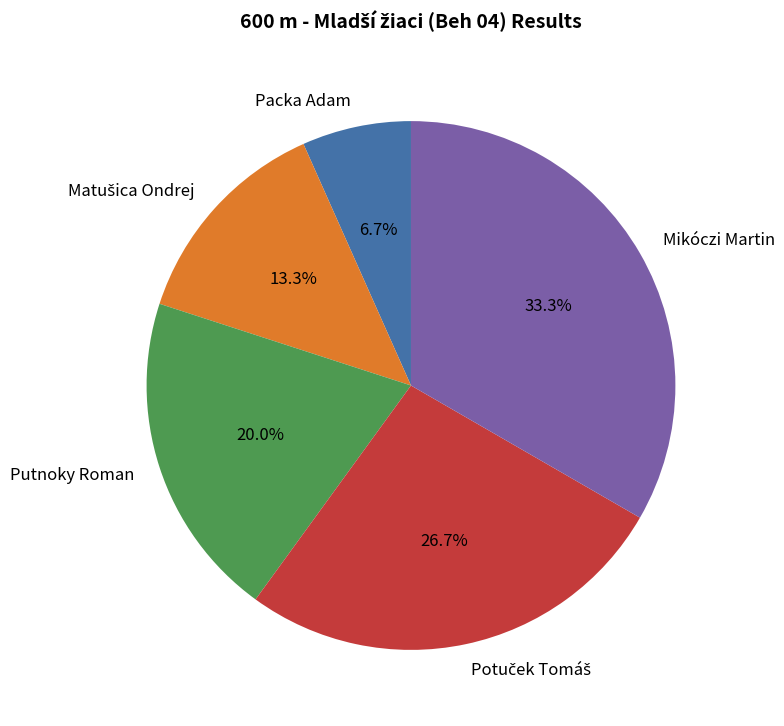

Does Putnoky Roman represent more than half of the total?

No